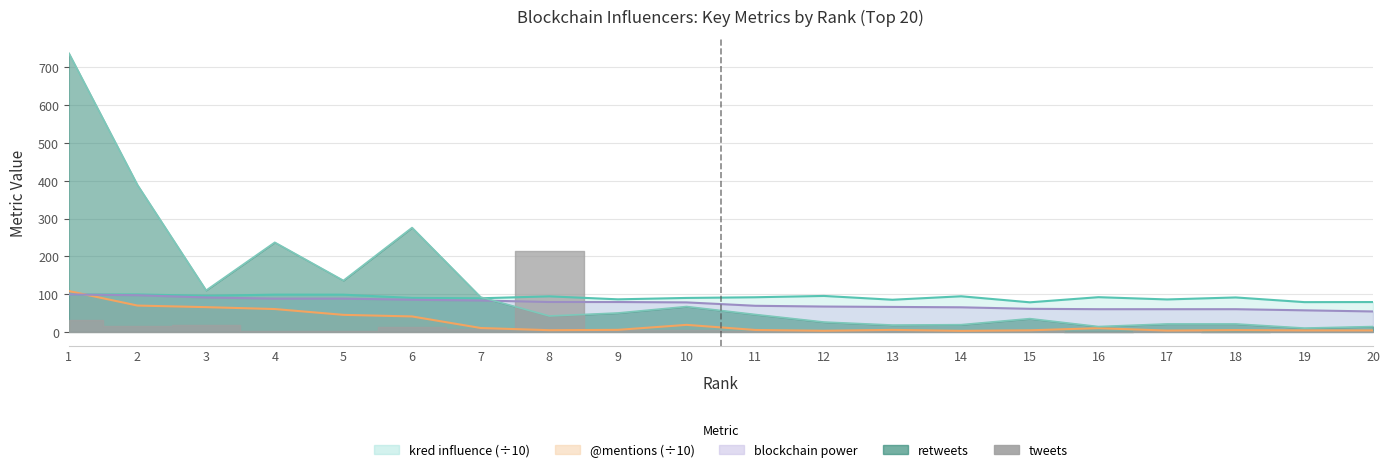

The blockchain power series shows 39.5 at 17. True or false?

False